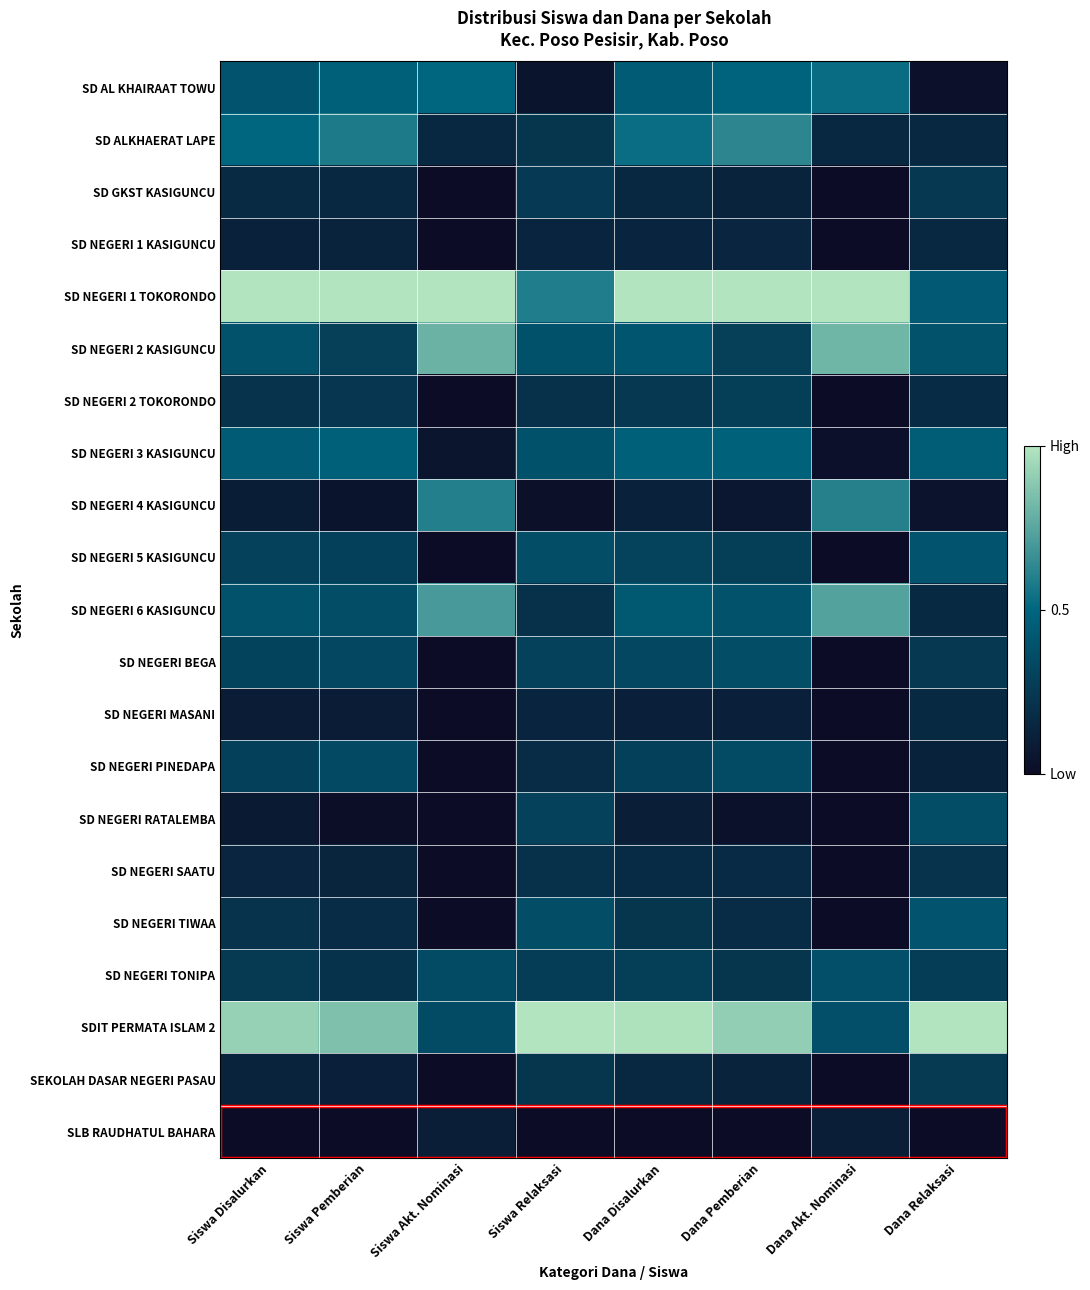

Between Dana Disalurkan and Dana Relaksasi, which series saw the biggest shift?

SD NEGERI 1 TOKORONDO